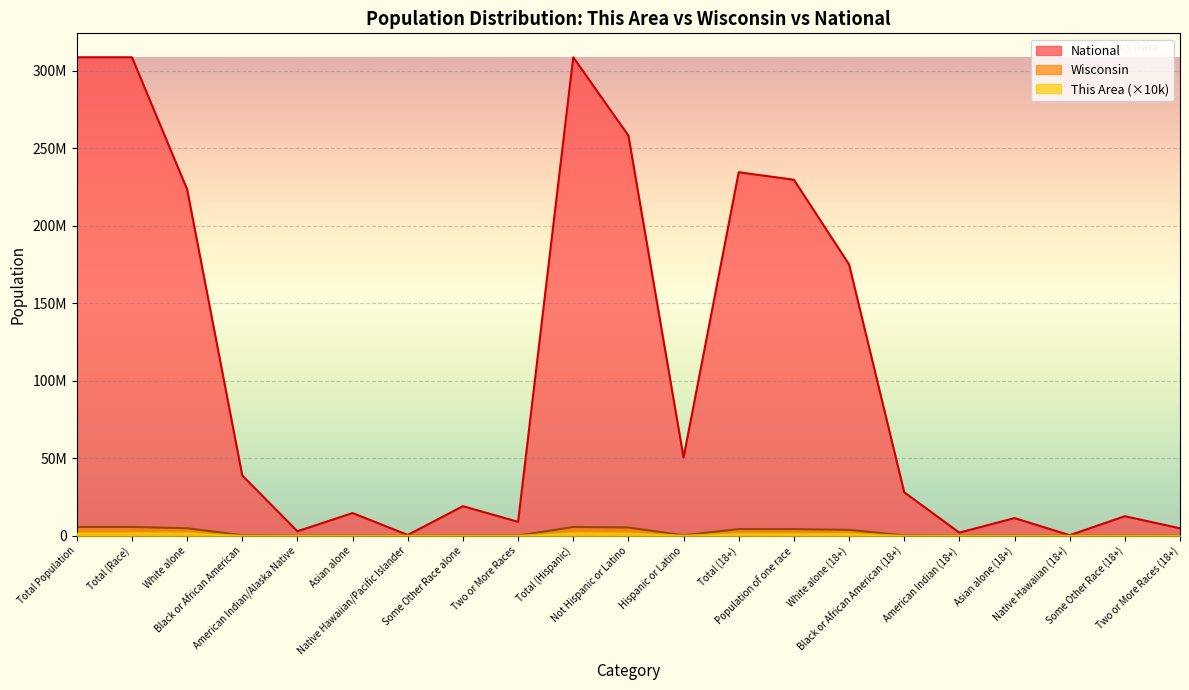

True or false: This Area and National cross at least once.

False